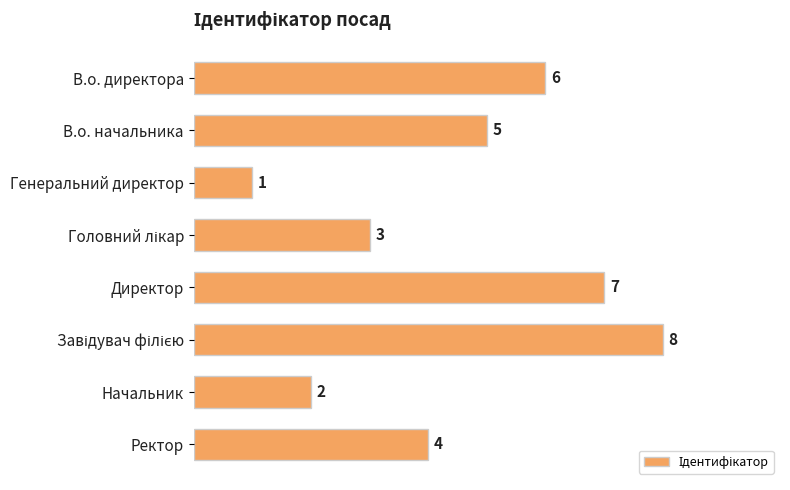

What is the minimum value shown in the chart?

1